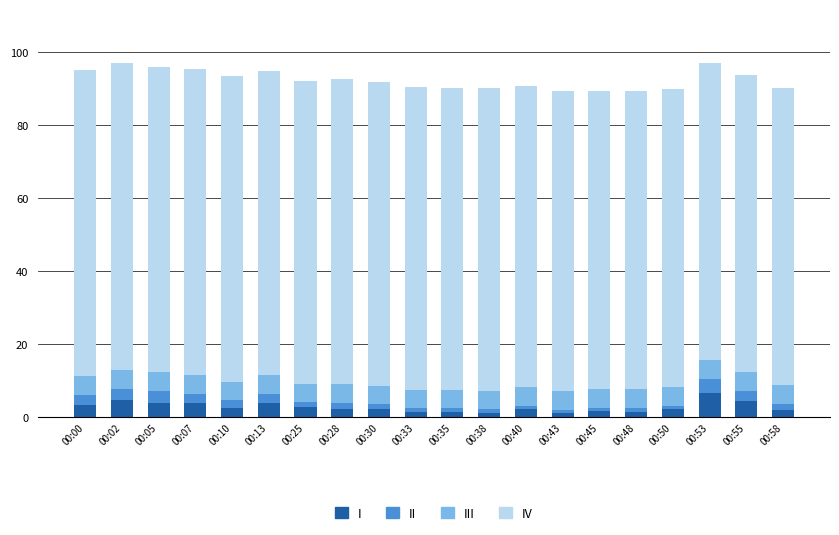

Does the chart contain any negative values?

No